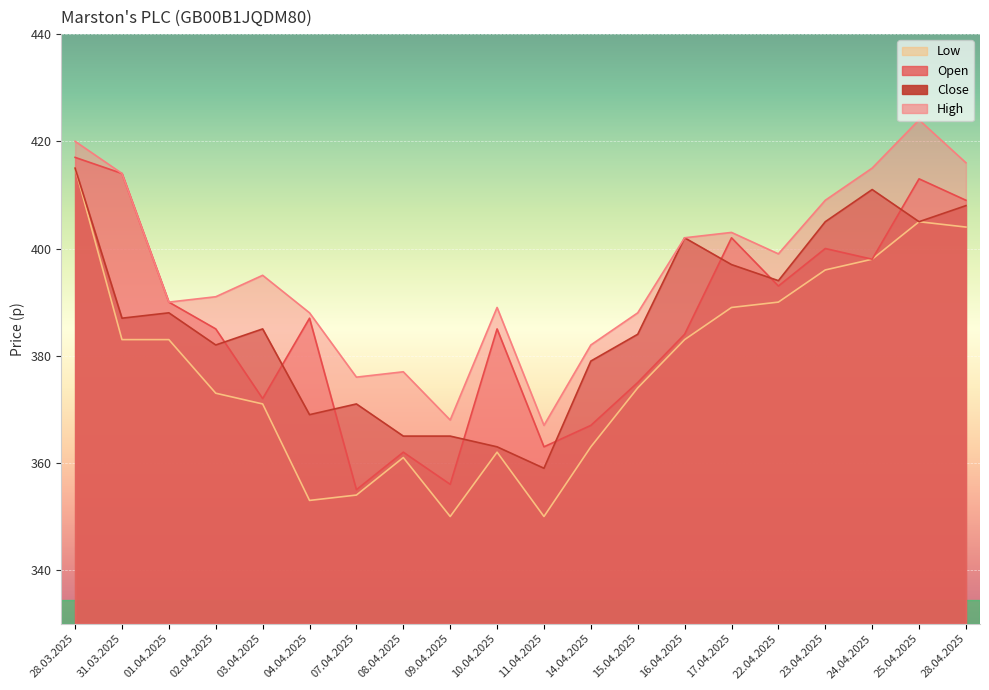

What is the total value across all series at 02.04.2025?

1531